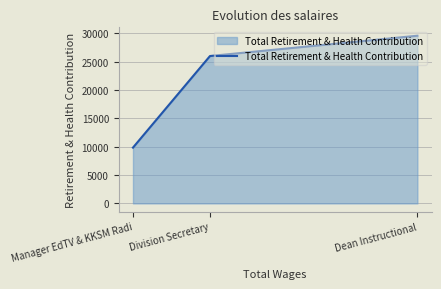

Count the number of data series in this chart.

1